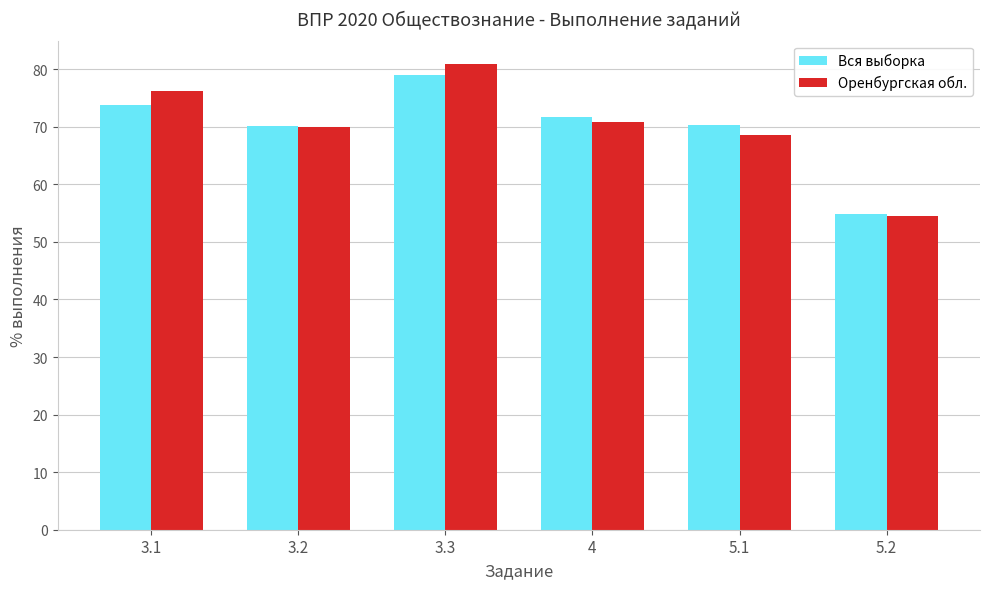

Which series changed the most between 3.3 and 5.2?

Оренбургская обл.